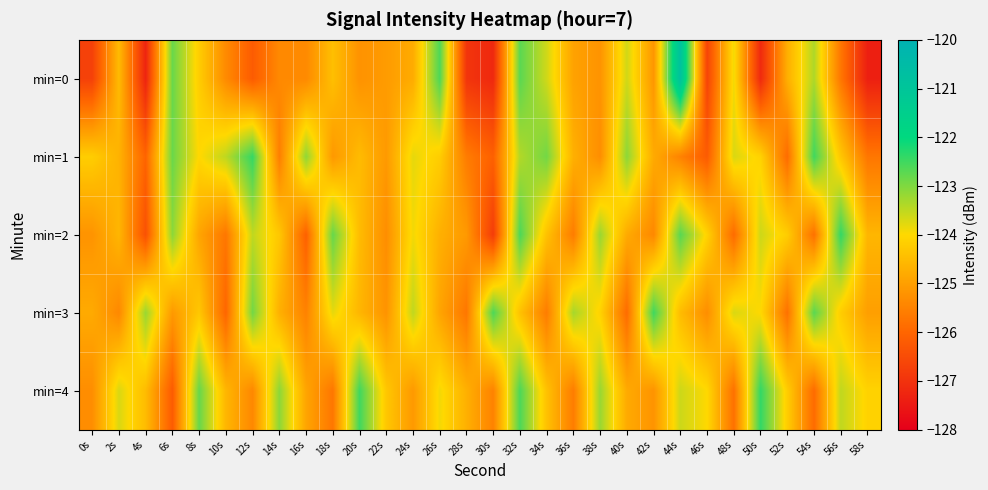

What is the minimum value shown in the chart?

-127.4